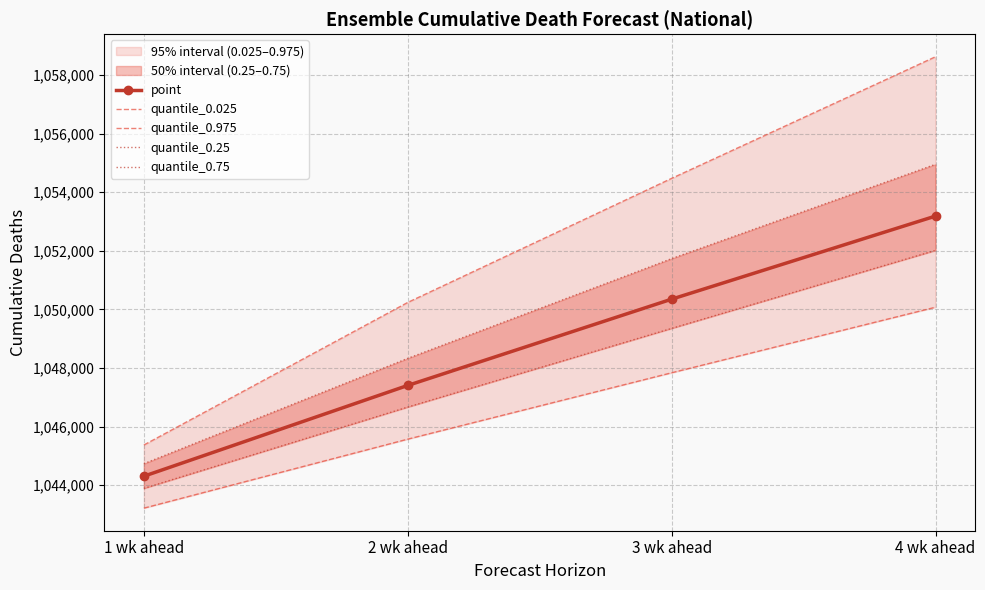

Which category has the lowest value across all series?

1 wk ahead